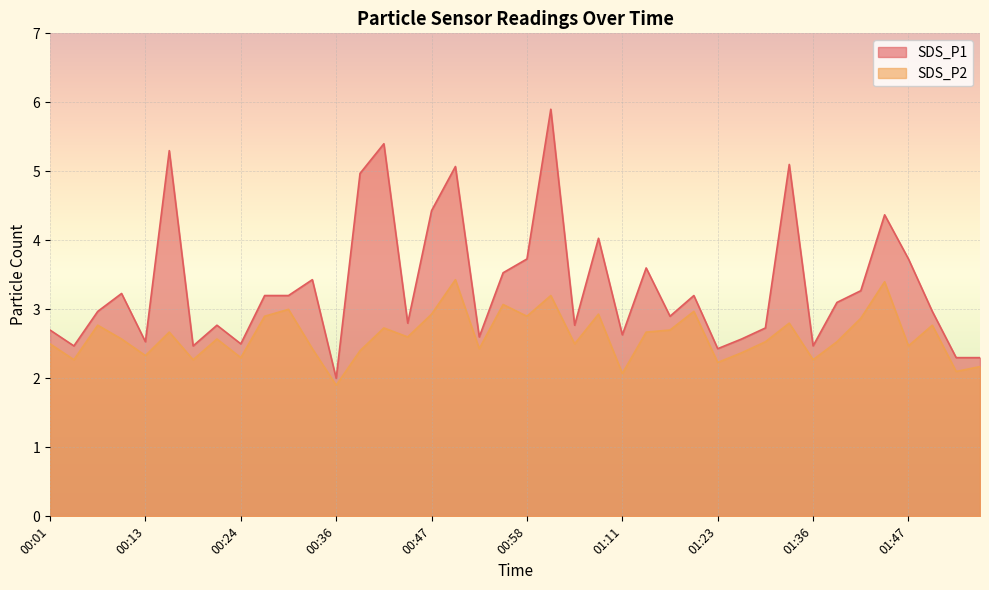

List the series in order of their peak value, highest first.

SDS_P1, SDS_P2